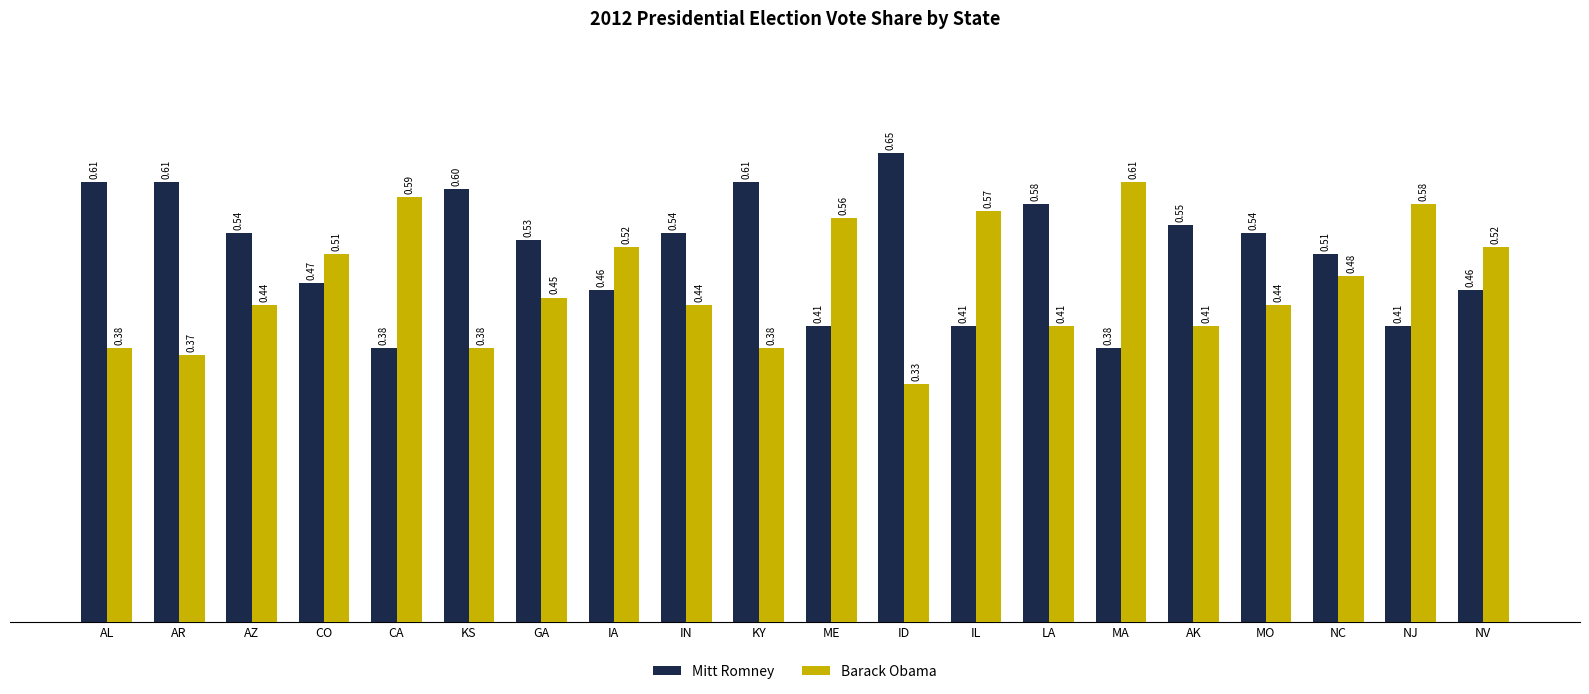

At which label does Barack Obama reach its peak?

MA